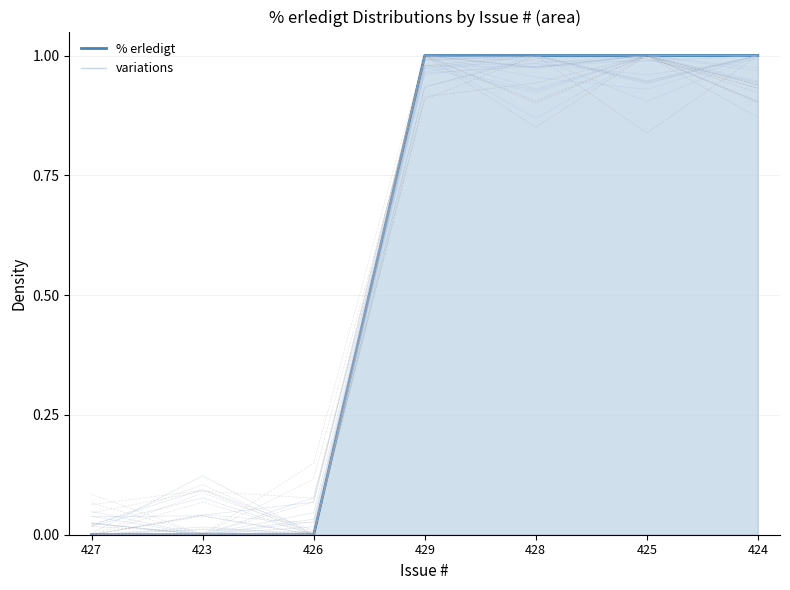

List the labels in order of value, largest first.

429, 428, 425, 424, 427, 423, 426